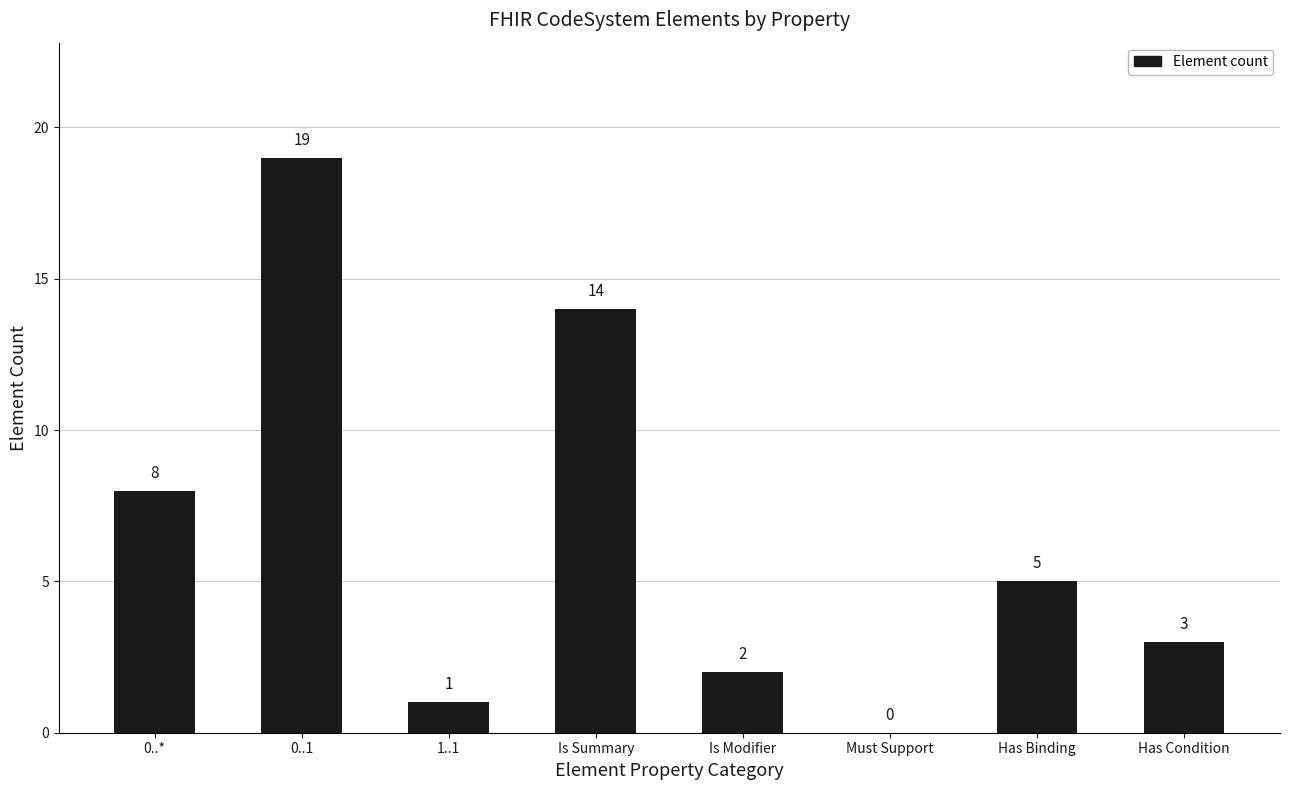

The chart shows a value of 4 at Has Condition. True or false?

False